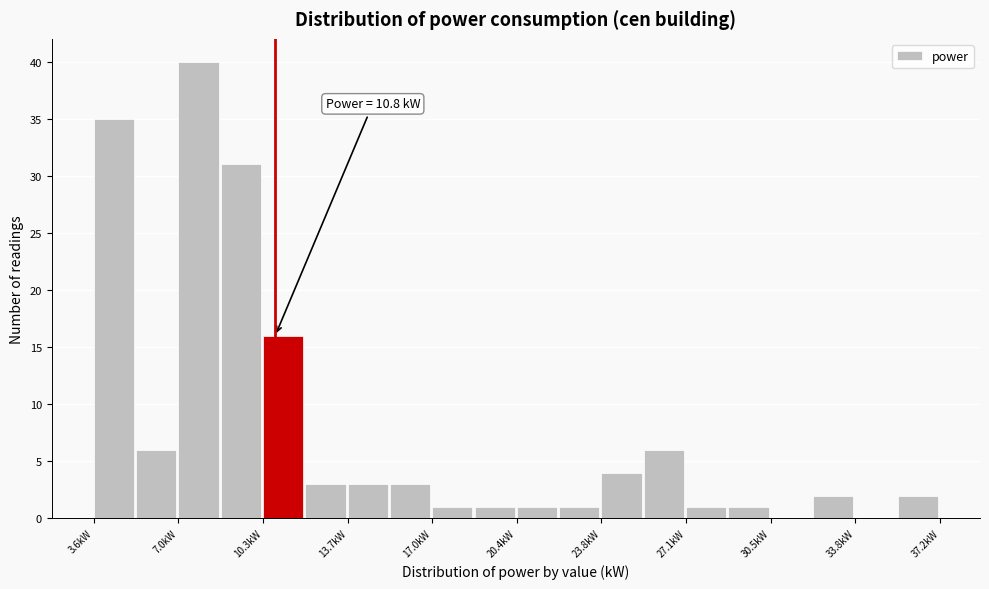

Read against the x-axis, roughly where is the centre of the tallest bar?

8.0